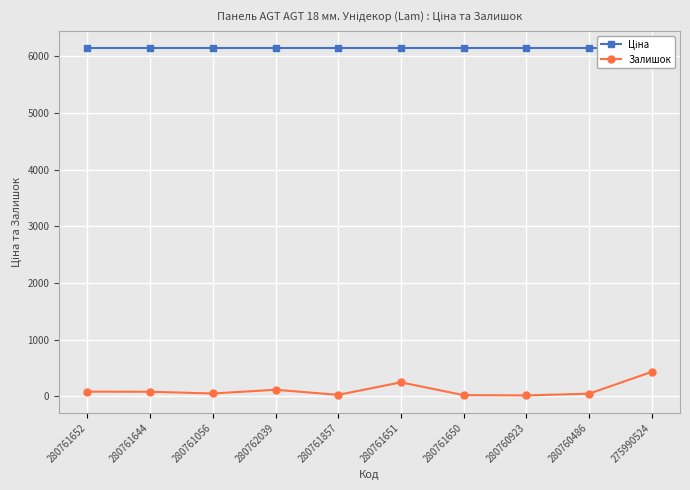

What position from the right is 280761644?

9